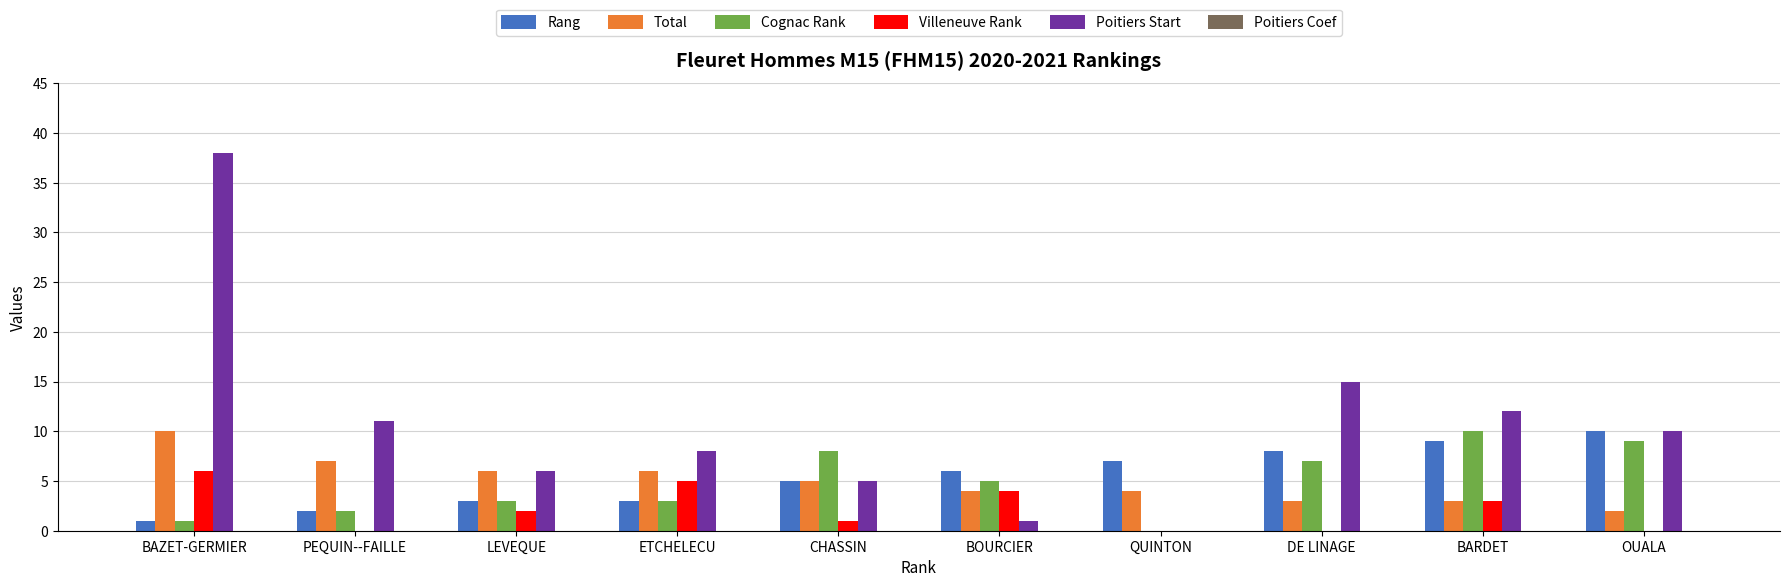

At which label does Cognac Rank reach its peak?

BARDET